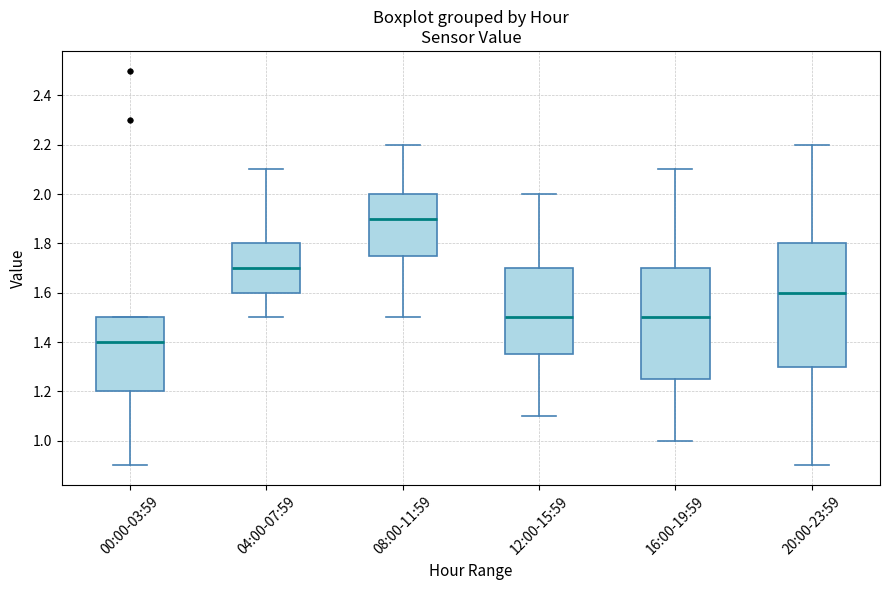

Comparing the boxes themselves (not the whiskers), which one is the tallest?

20:00-23:59